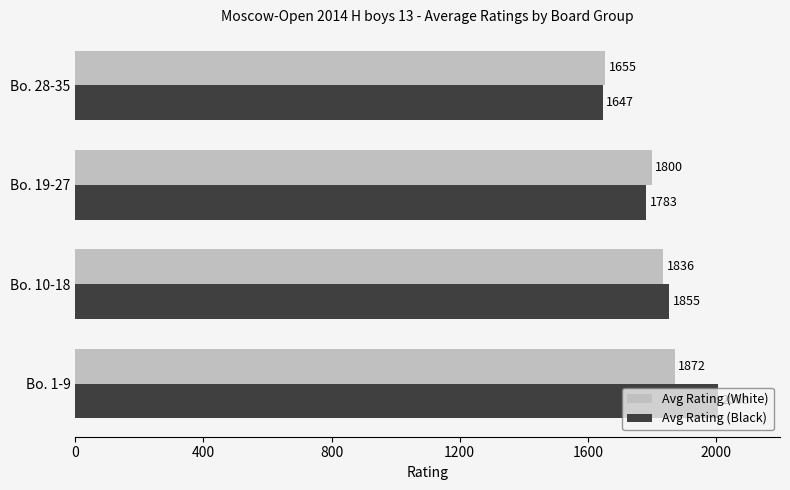

The value of Avg Rating (White) at Bo. 19-27 is 697. True or false?

False